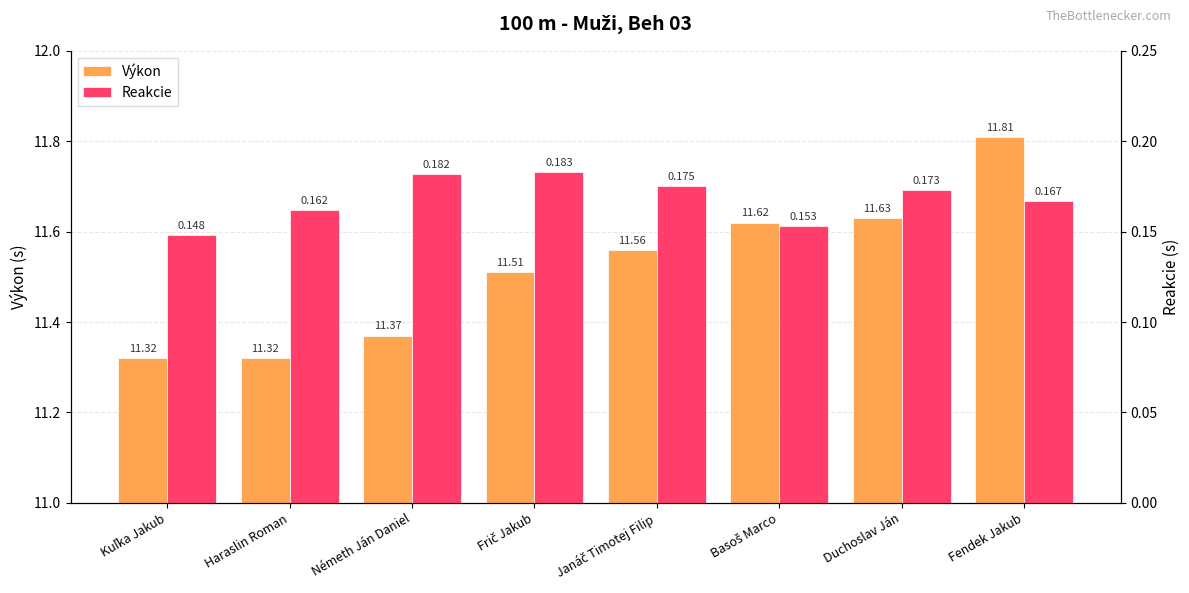

At which label is Výkon closest to 11?

Kuľka Jakub